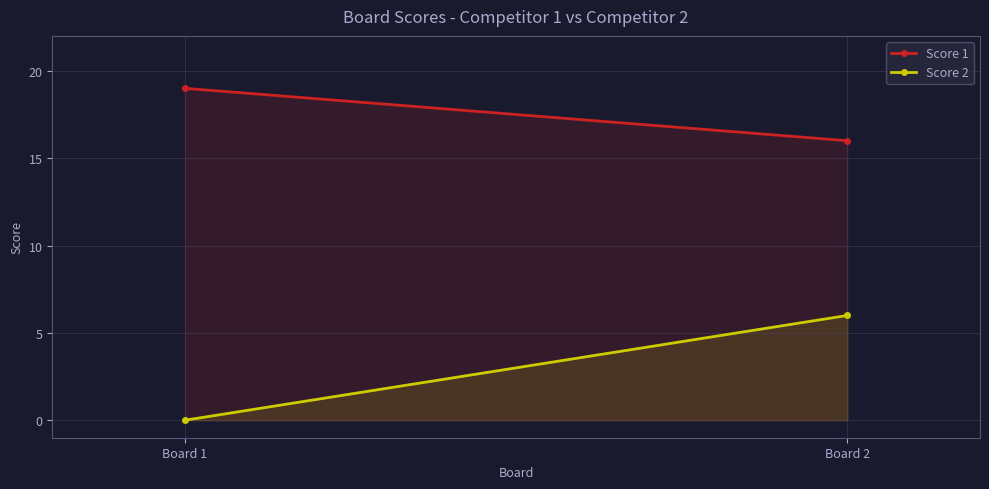

What is the difference between the maximum and minimum values in the Score 1 series?

3